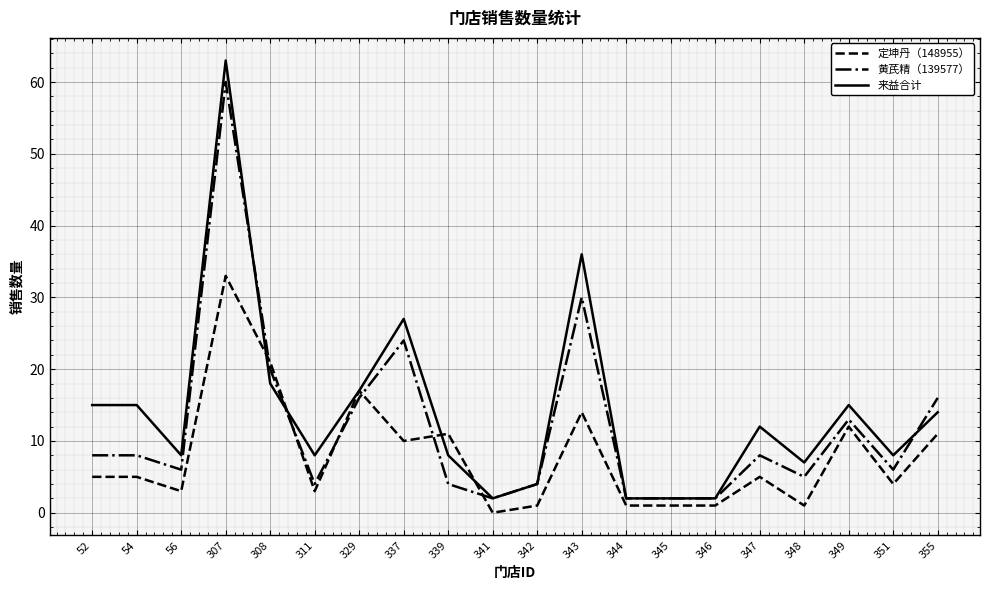

What is the total value across all series at 355?

41